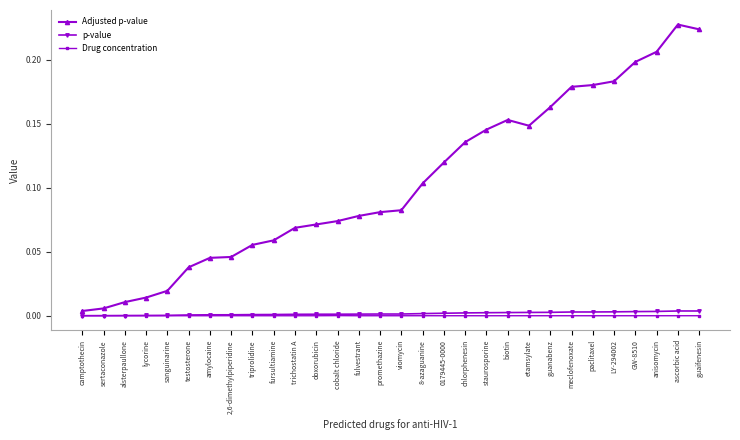

What is the label of the 28th point from the left?

anisomycin